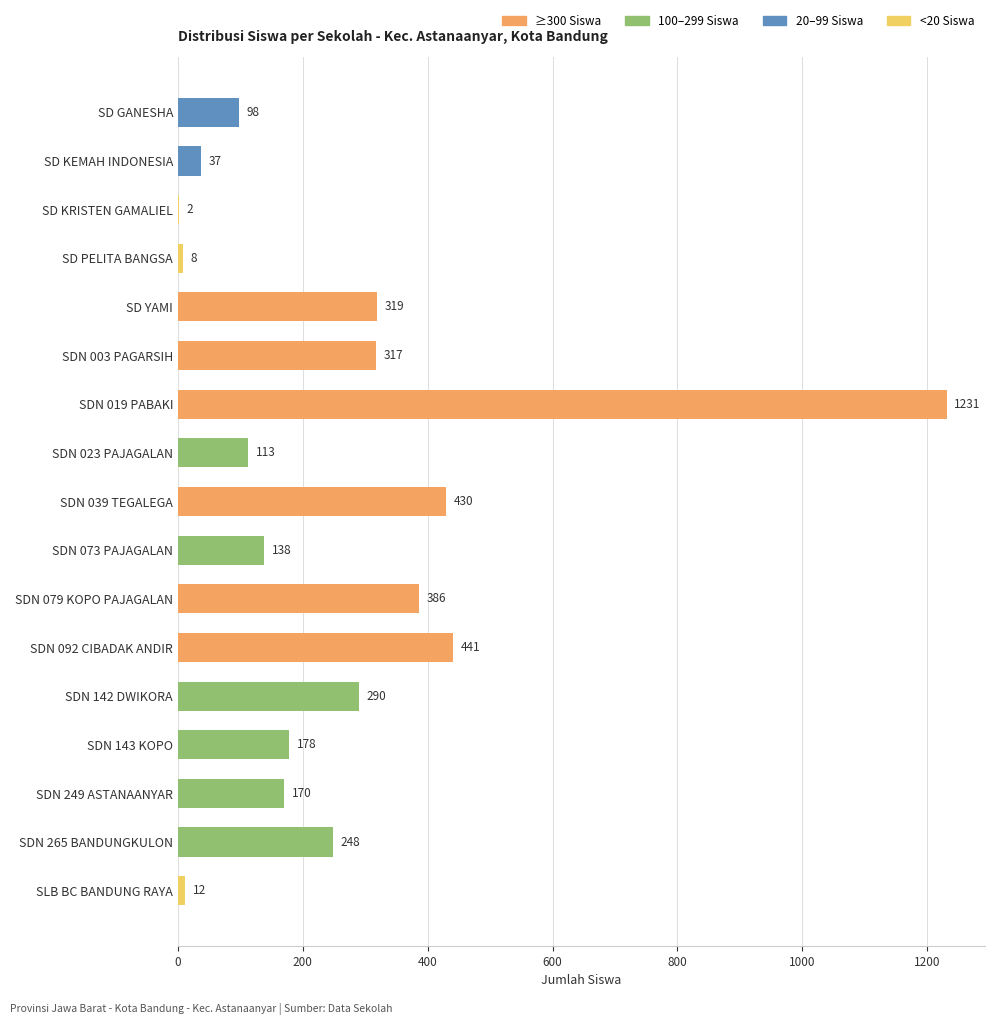

What is the sum of the values at SD KEMAH INDONESIA and SDN 073 PAJAGALAN?

175